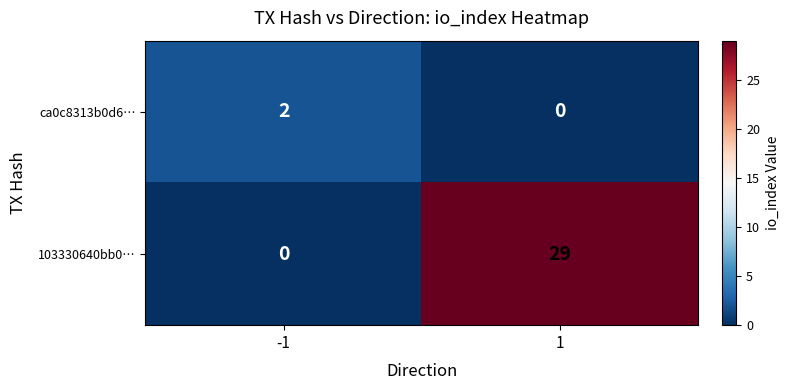

Rank the categories by ca0c8313b0d6… value from highest to lowest.

-1, 1